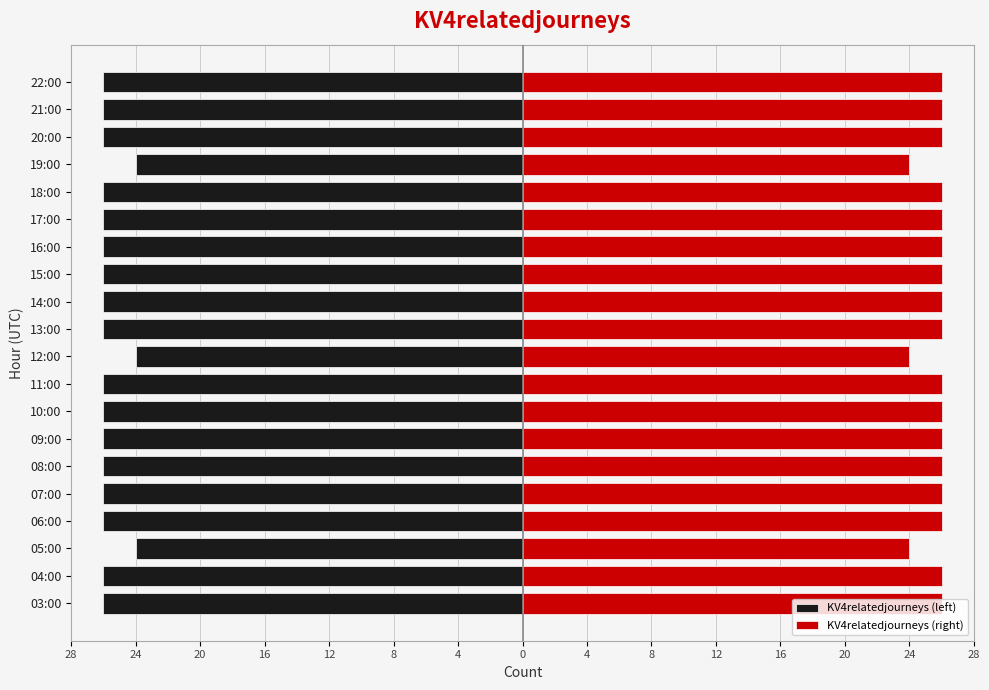

What is the difference between the KV4relatedjourneys (right) values at 12:00 and 07:00?

2